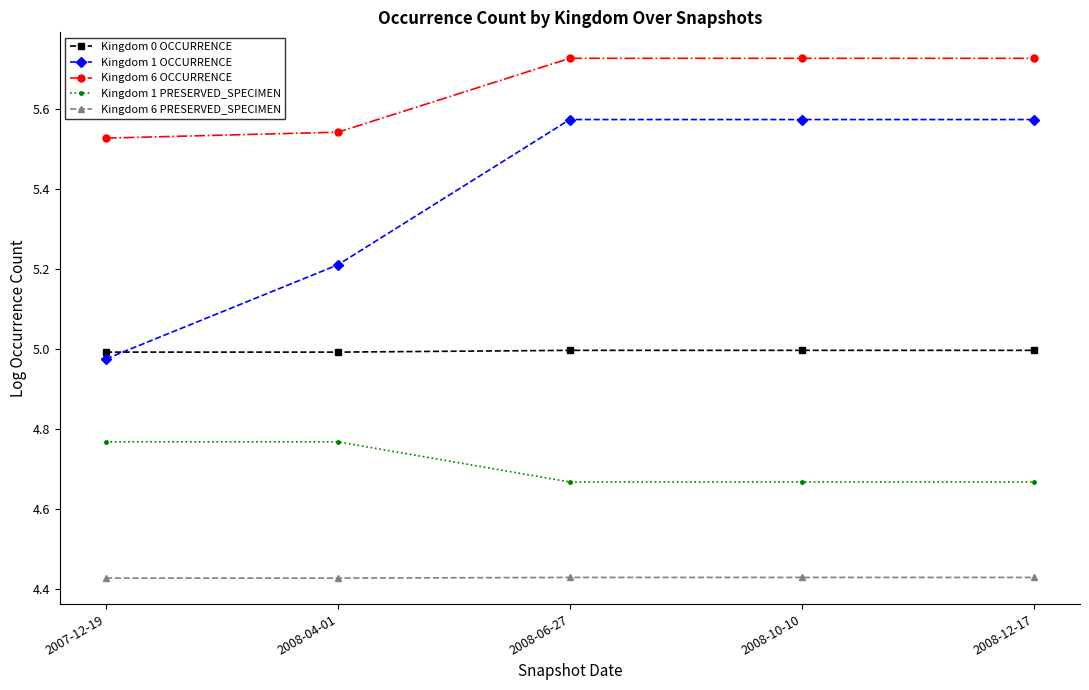

True or false: Kingdom 6 PRESERVED_SPECIMEN has a value of 7.9 at 2007-12-19.

False